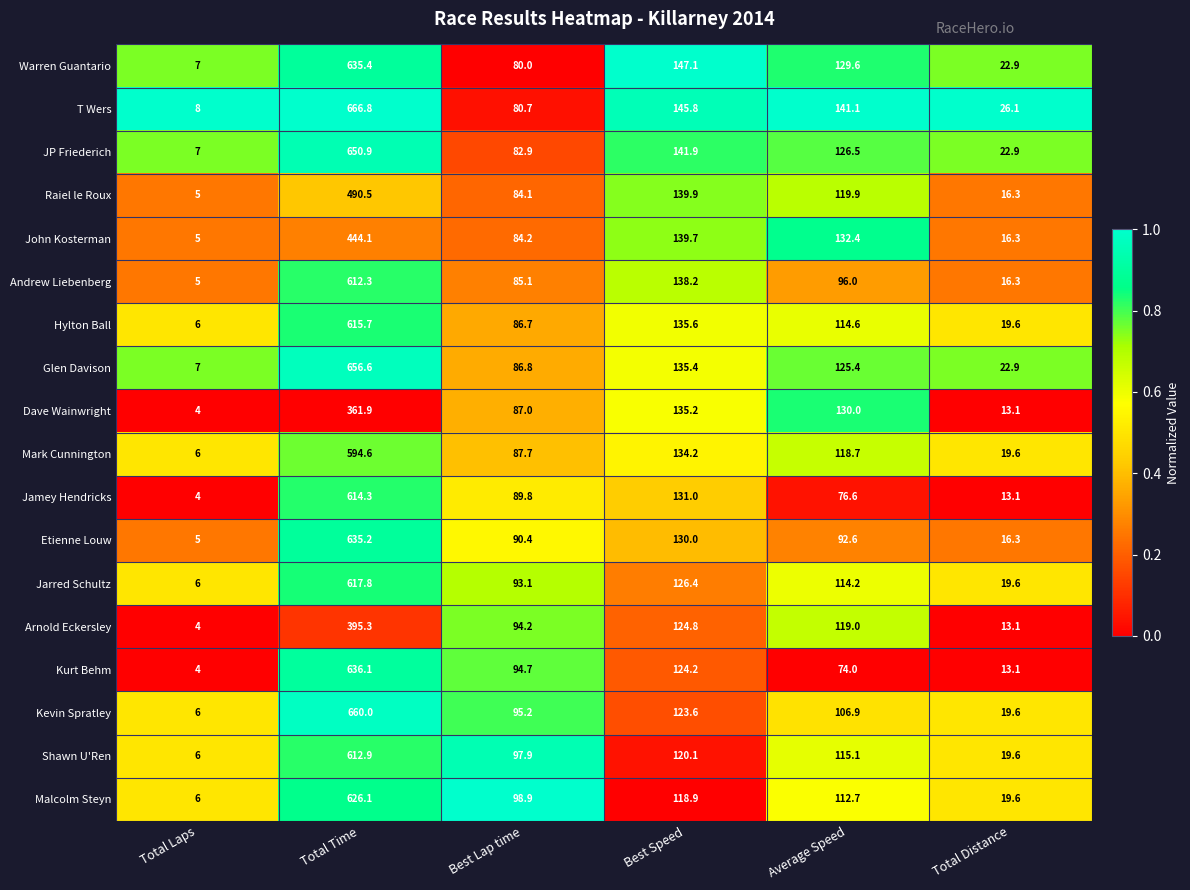

Is the value of Shawn U'Ren at Total Laps greater than the value of Etienne Louw at Best Speed?

No